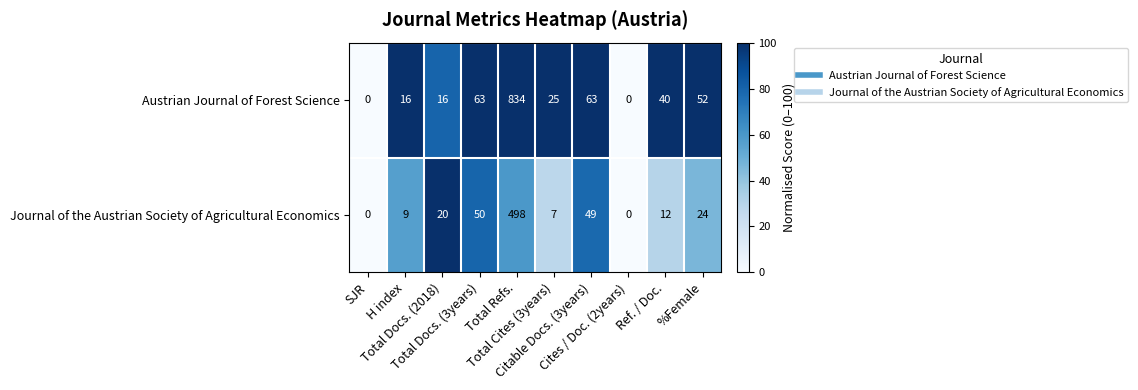

Which series has the largest total across all categories?

Austrian Journal of Forest Science